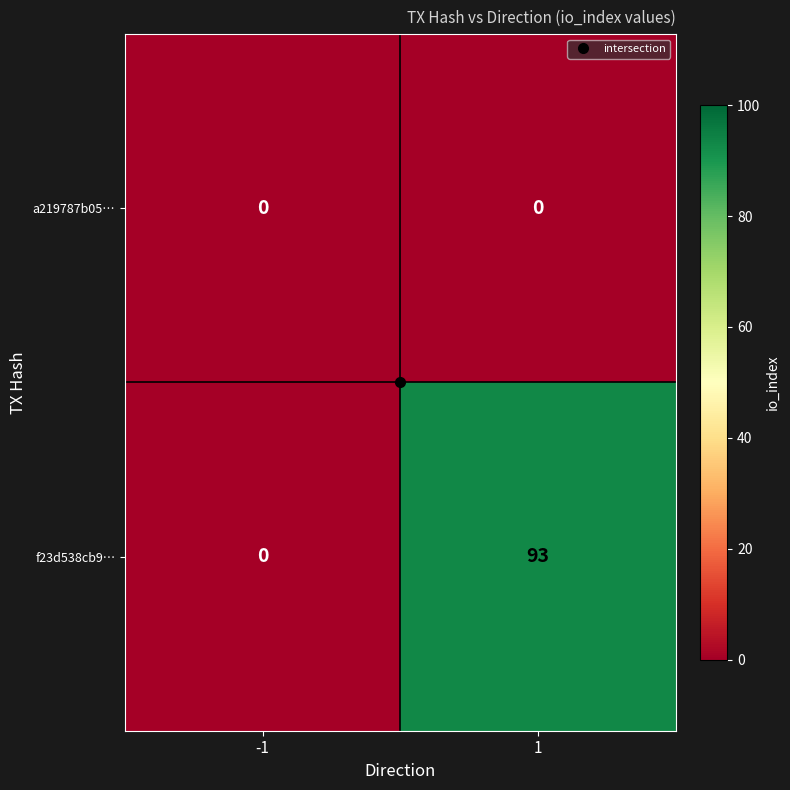

List the labels in order of f23d538cb9… value, smallest first.

-1, 1